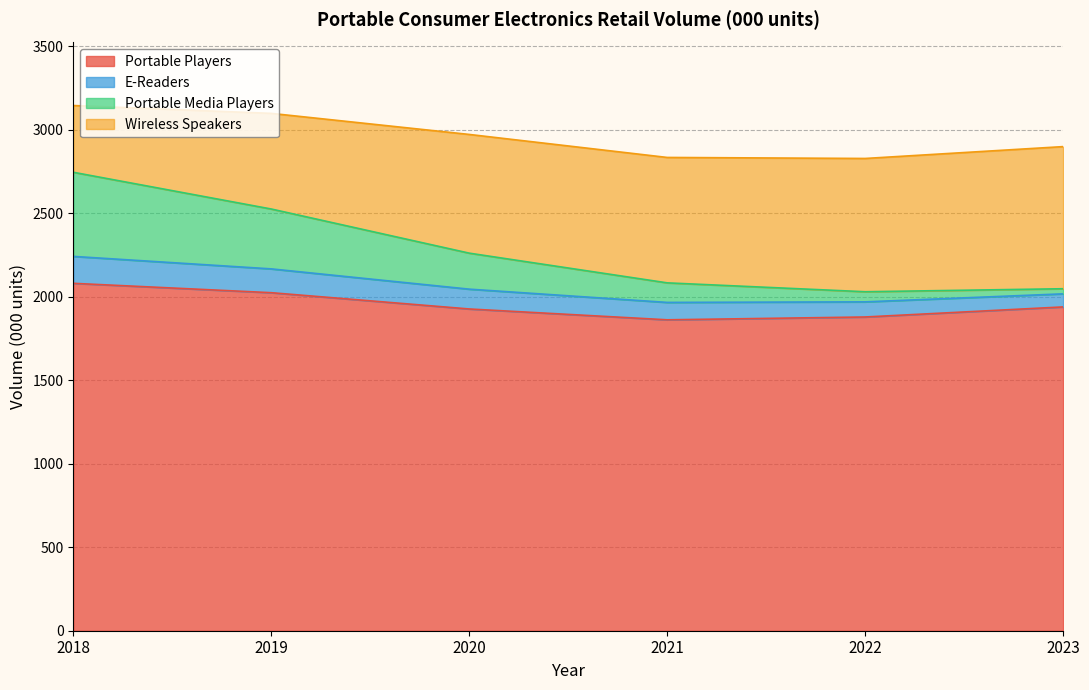

Does the chart display data point markers on the line(s)?

No